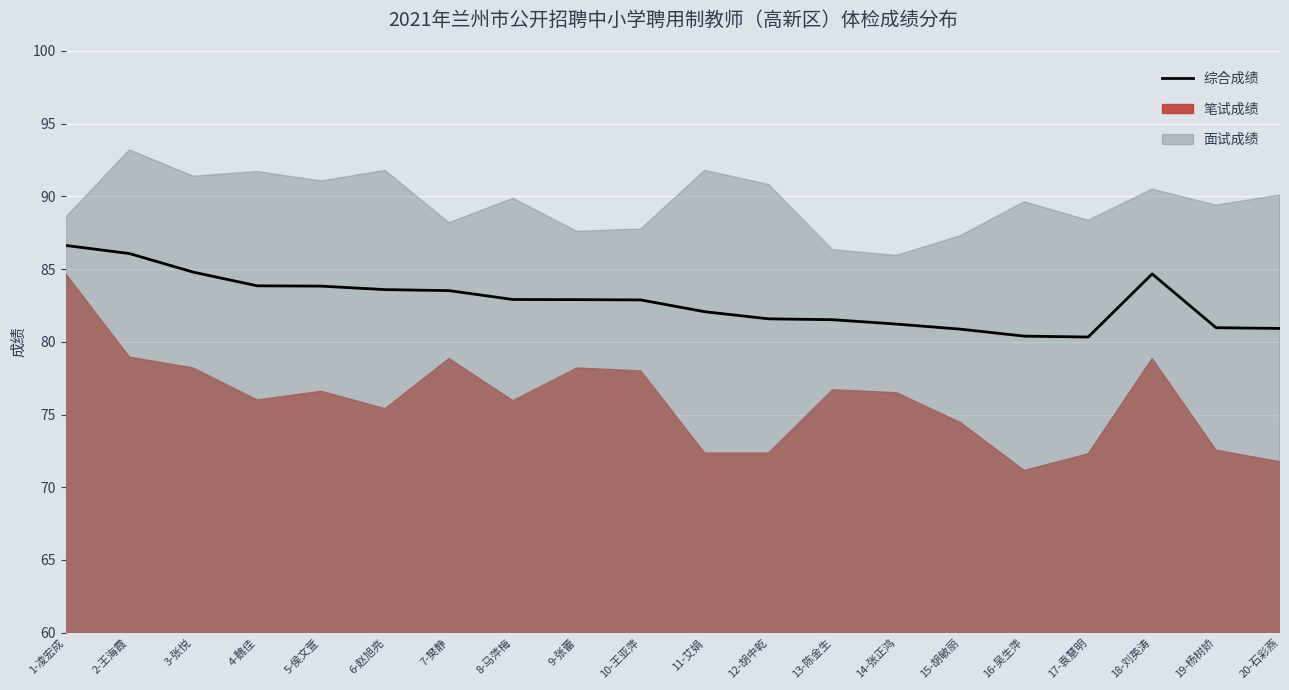

List the labels in order of value, smallest first.

17-袁慧明, 16-吴生萍, 15-胡敏丽, 20-石彩燕, 19-杨树娇, 14-张正鸿, 13-陈金生, 12-胡中乾, 11-艾娟, 10-王亚萍, 9-张蕾, 8-马萍梅, 7-樊静, 6-赵旭亮, 5-侯文萱, 4-魏佳, 18-刘英涛, 3-张悦, 2-王海霞, 1-凌宏成